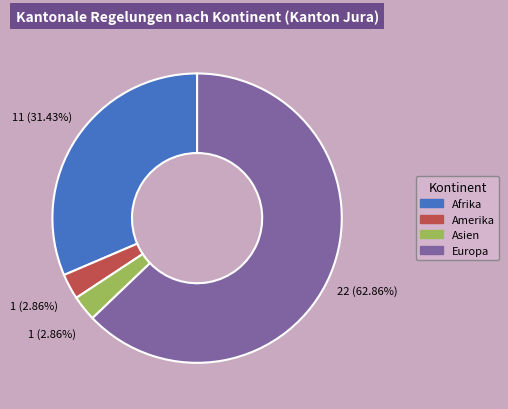

To the nearest percent, what is the difference between the Afrika and Europa slice percentages?

31%